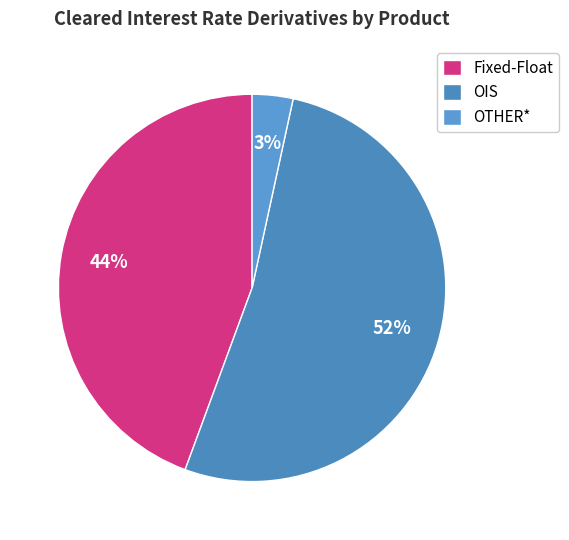

How many segments does this pie chart have?

3